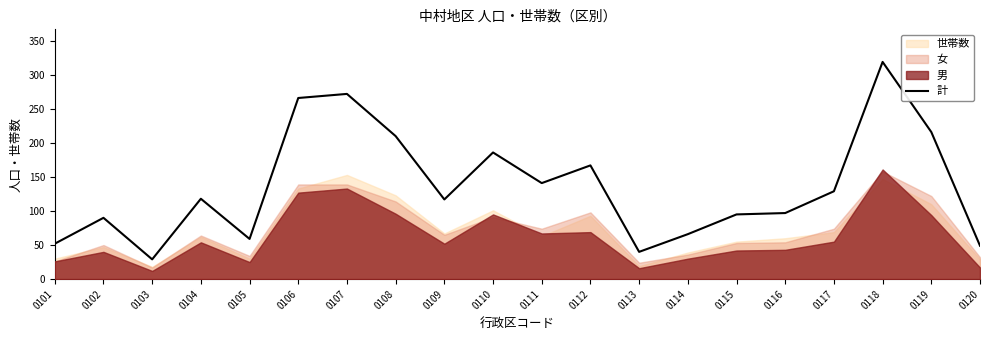

Approximately how many times larger is the value at 0120 compared to 0109?

0.4